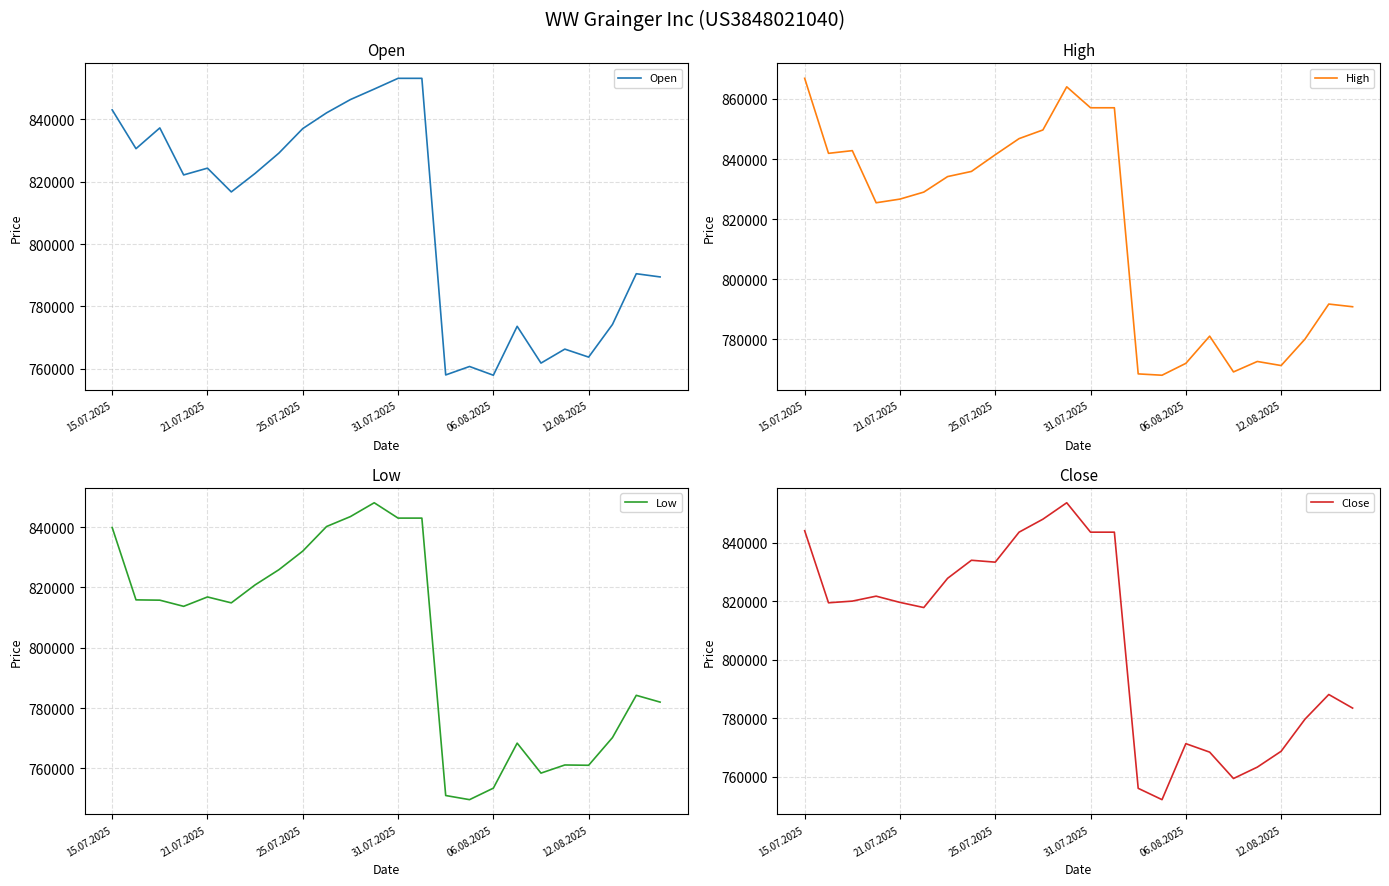

At which label does Low first exceed 815792?

15.07.2025